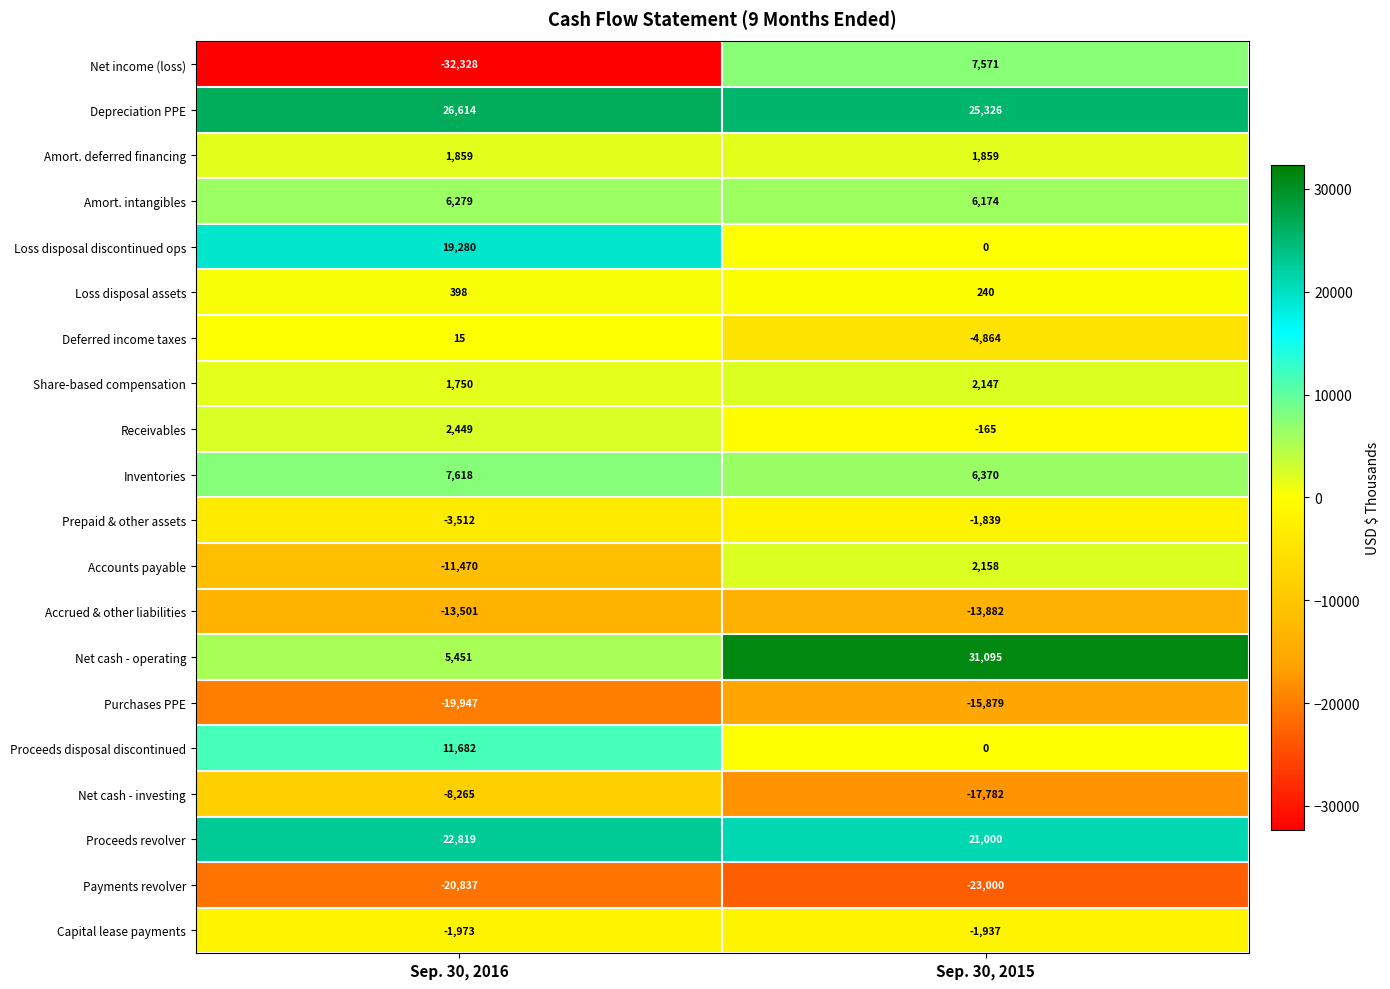

Between Sep. 30, 2016 and Sep. 30, 2015, which series saw the biggest shift?

Net income (loss)